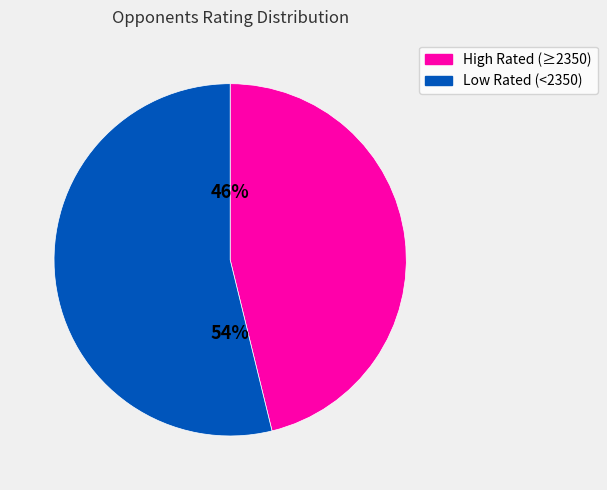

How many slices are in this pie chart?

2